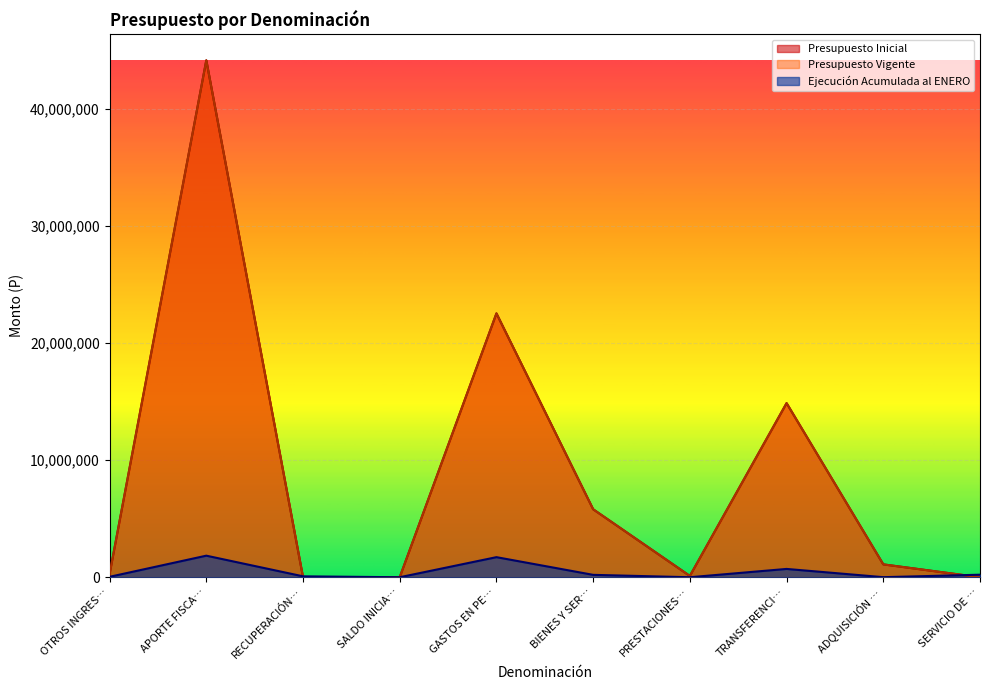

Count the number of data series in this chart.

3